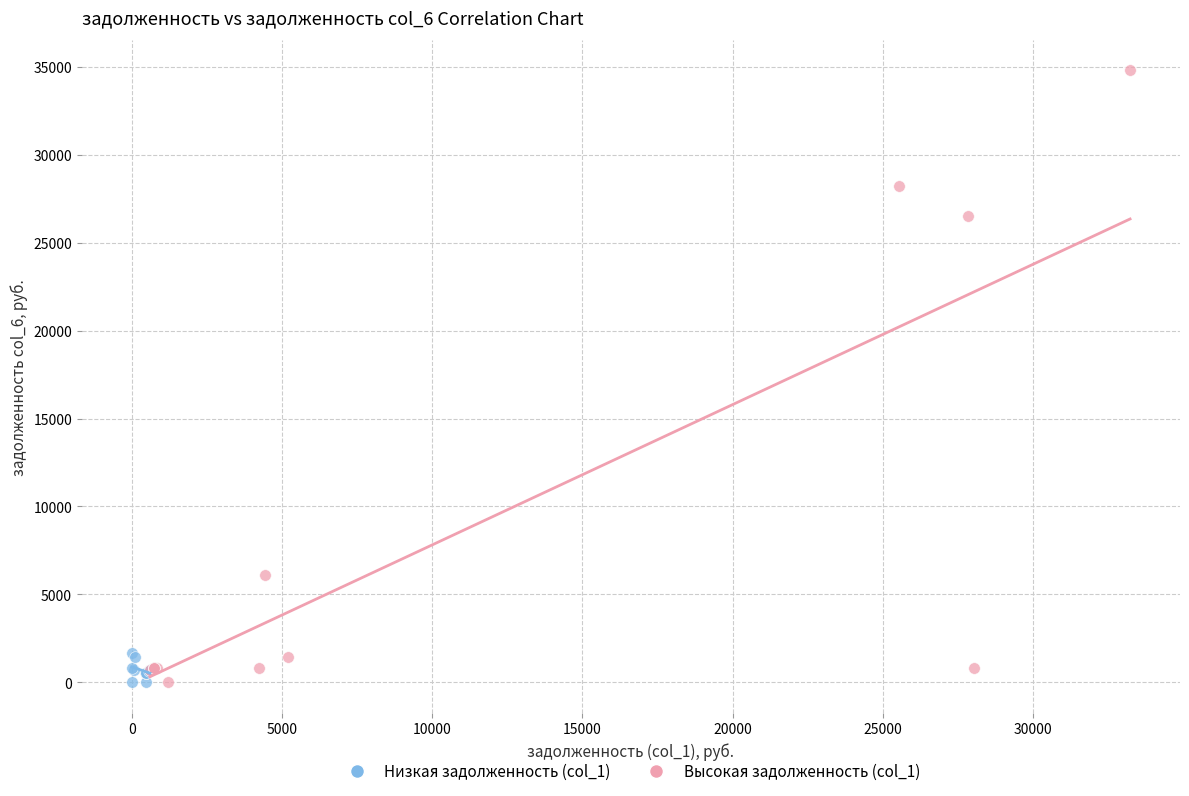

Which series has the widest spread of Y values?

Высокая задолженность (col_1)